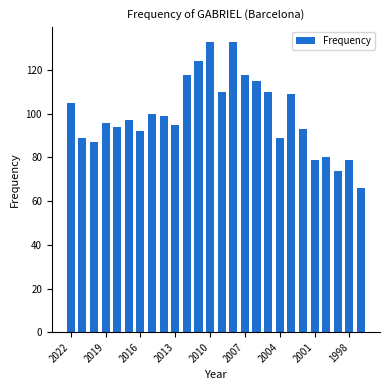

Reading left to right, transcribe all the data shown in this chart.

105	89	87	96	94	97	92	100	99	95	118	124	133	110	133	118	115	110	89	109	93	79	80	74	79	66